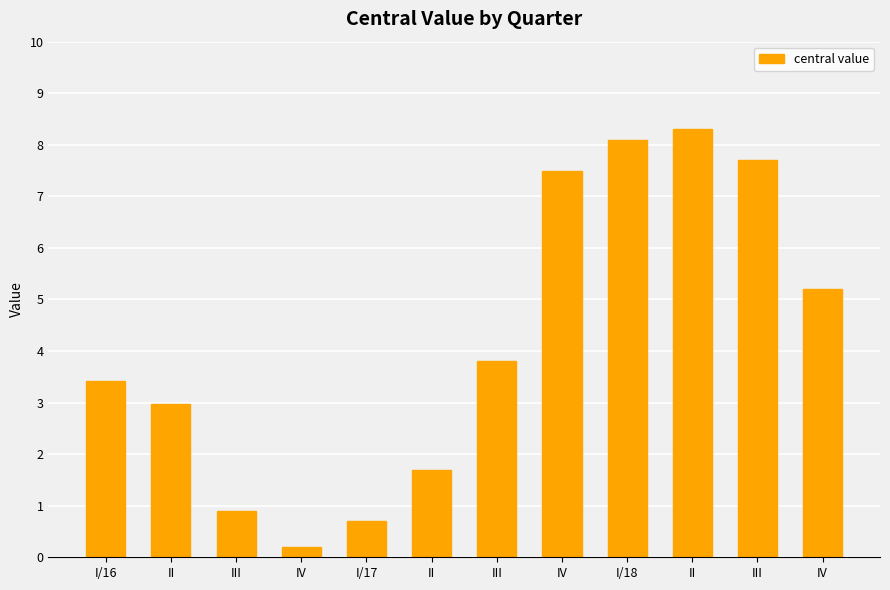

What is the label of the 8th bar from the right?

I/17